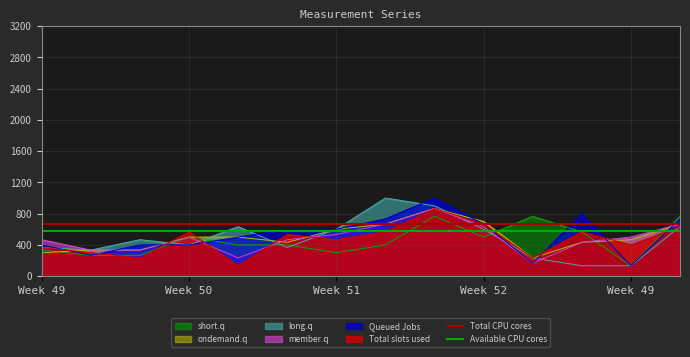

What value does the Total CPU cores series have at Week 50?

666.7